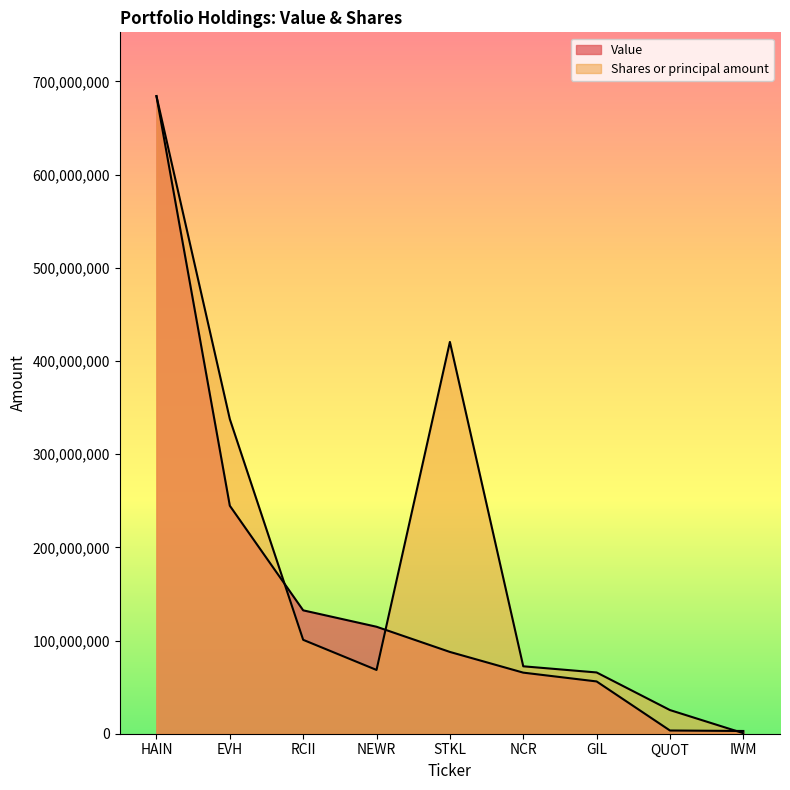

Reading left to right, transcribe all the data shown in this chart.

Value: HAIN=684334000.0	EVH=244689000.0	RCII=132416000.0	NEWR=114814000.0	STKL=87776000.0	NCR=65560000.0	GIL=56117000.0	QUOT=3453000.0	IWM=2931000.0
Shares or principal amount: HAIN=684334000.0	EVH=337670611.1	RCII=100778061.3	NEWR=68437087.6	STKL=420497084.3	NCR=72359326.5	GIL=65754355.6	QUOT=25381955.8	IWM=573251.6